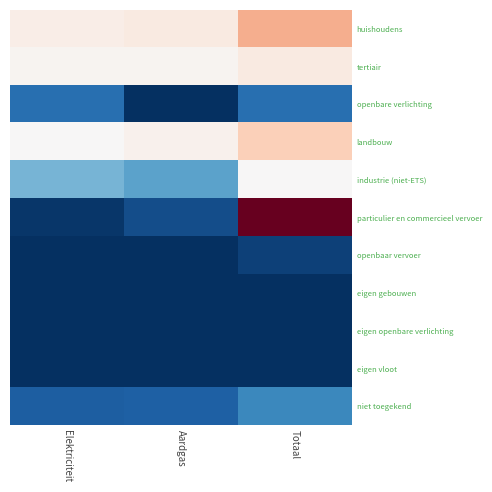

Reading right to left, transcribe all the data shown in this chart.

huishoudens: Totaal=103812.6	Aardgas=30110.5	Elektriciteit=23493.6
tertiair: Totaal=28303.8	Aardgas=11806.9	Elektriciteit=13314.6
openbare verlichting: Totaal=1187.3	Aardgas=0.0	Elektriciteit=1187.3
landbouw: Totaal=70153.0	Aardgas=15941.2	Elektriciteit=4824.5
industrie (niet-ETS): Totaal=6400.5	Aardgas=2227.4	Elektriciteit=2588.4
particulier en commercieel vervoer: Totaal=277464.3	Aardgas=551.5	Elektriciteit=138.6
openbaar vervoer: Totaal=335.9	Aardgas=0.0	Elektriciteit=0.0
eigen gebouwen: Totaal=0.0	Aardgas=0.0	Elektriciteit=0.0
eigen openbare verlichting: Totaal=0.0	Aardgas=0.0	Elektriciteit=0.0
eigen vloot: Totaal=0.0	Aardgas=0.0	Elektriciteit=0.0
niet toegekend: Totaal=1732.4	Aardgas=899.2	Elektriciteit=833.2